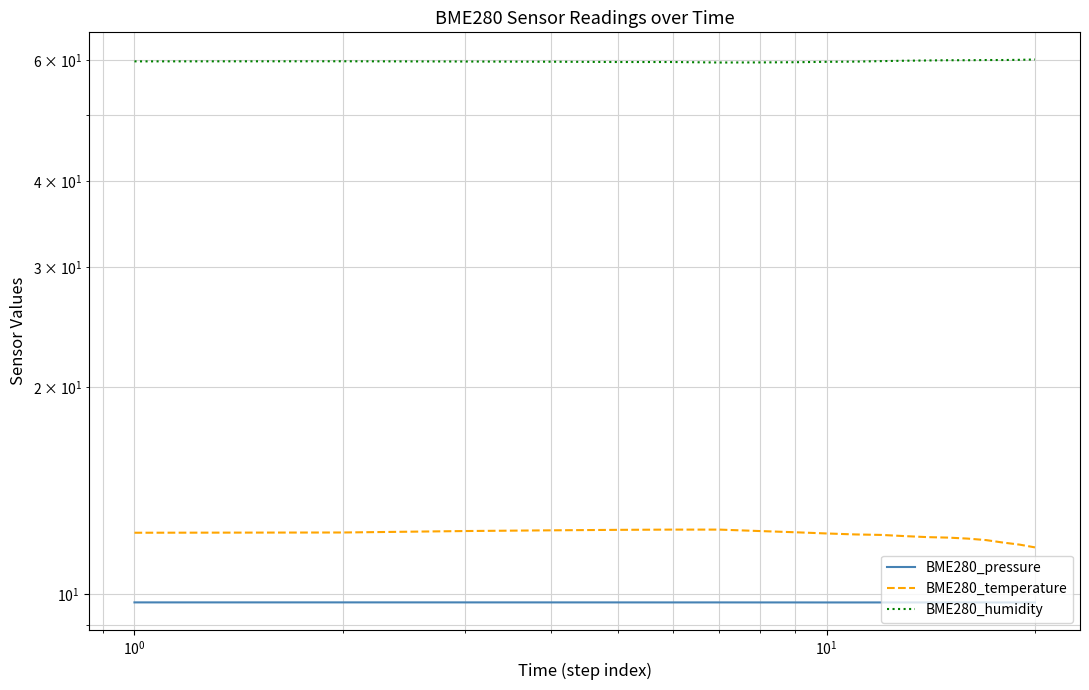

What is the value of the BME280_humidity point at the 13th from the left?

59.9